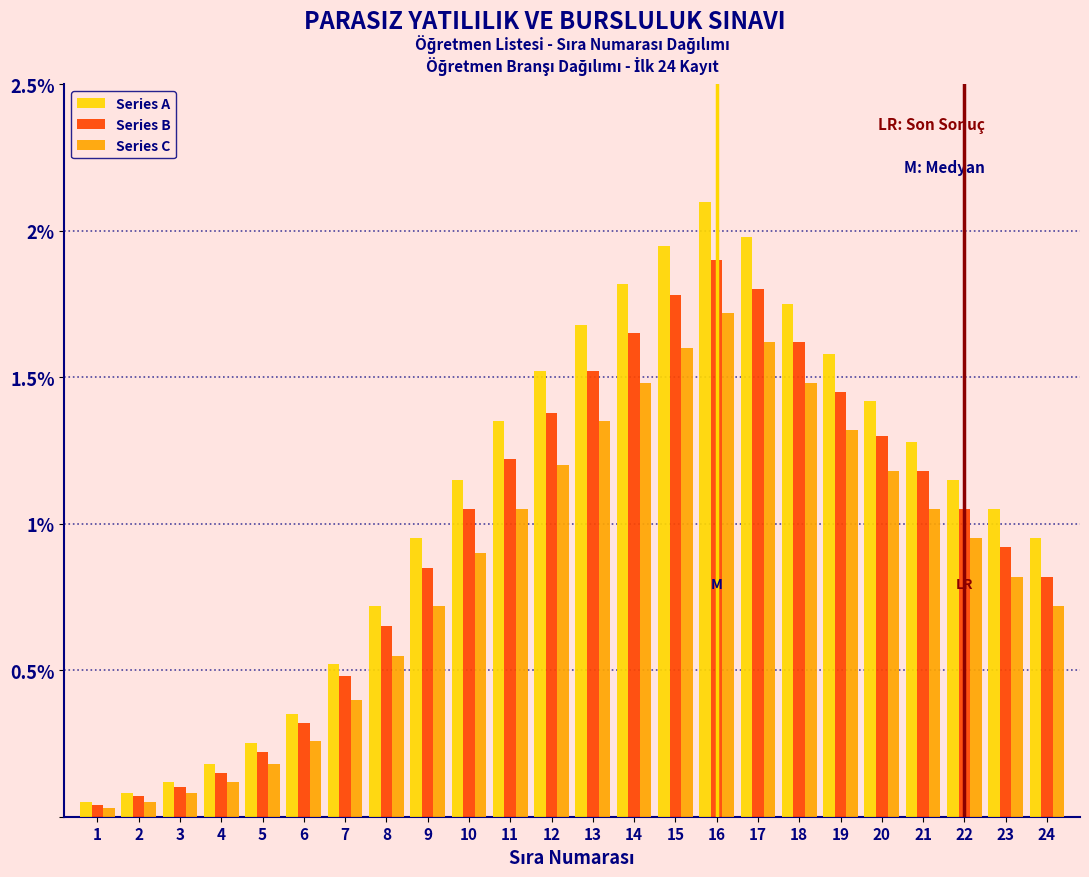

Which series changed the most between 6 and 17?

Series A